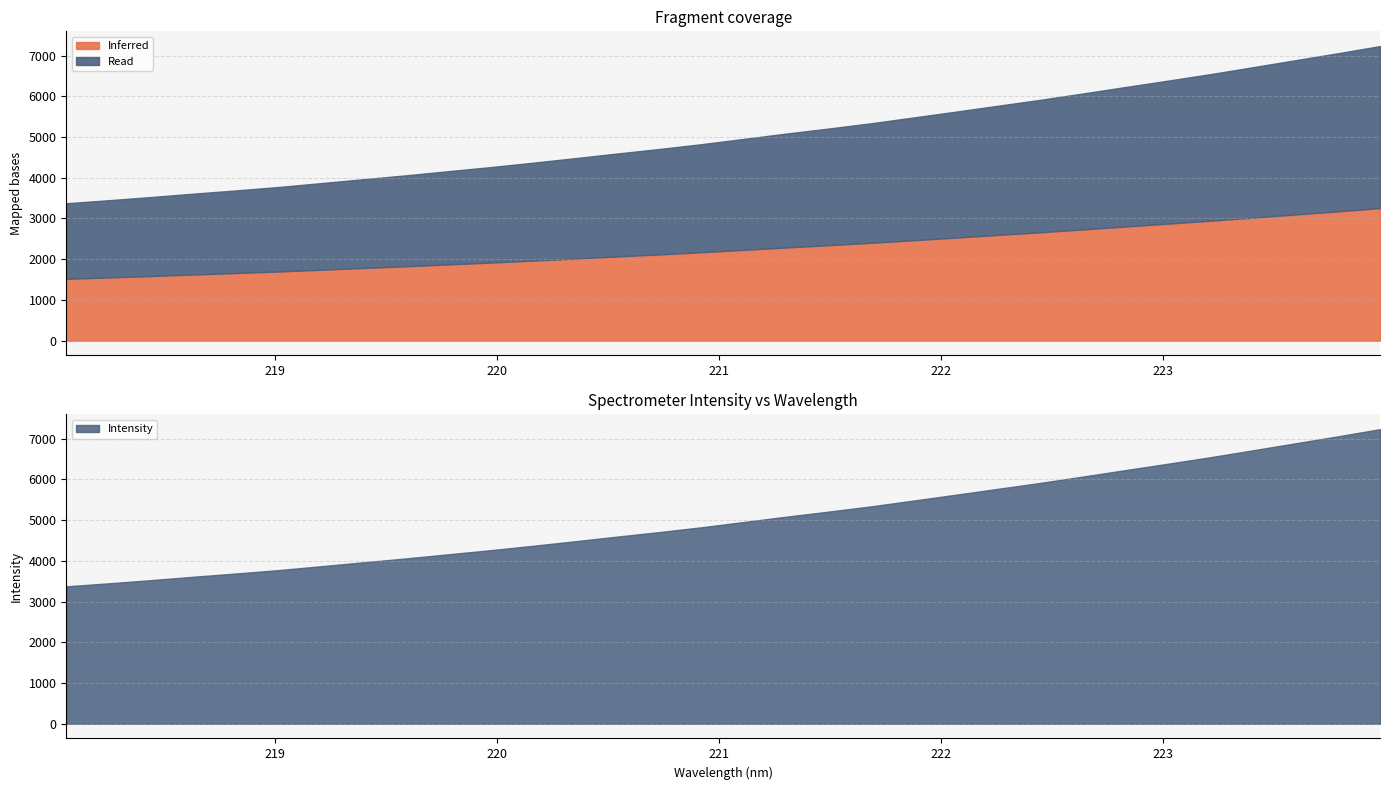

What is the maximum value shown in the chart?

7233.0